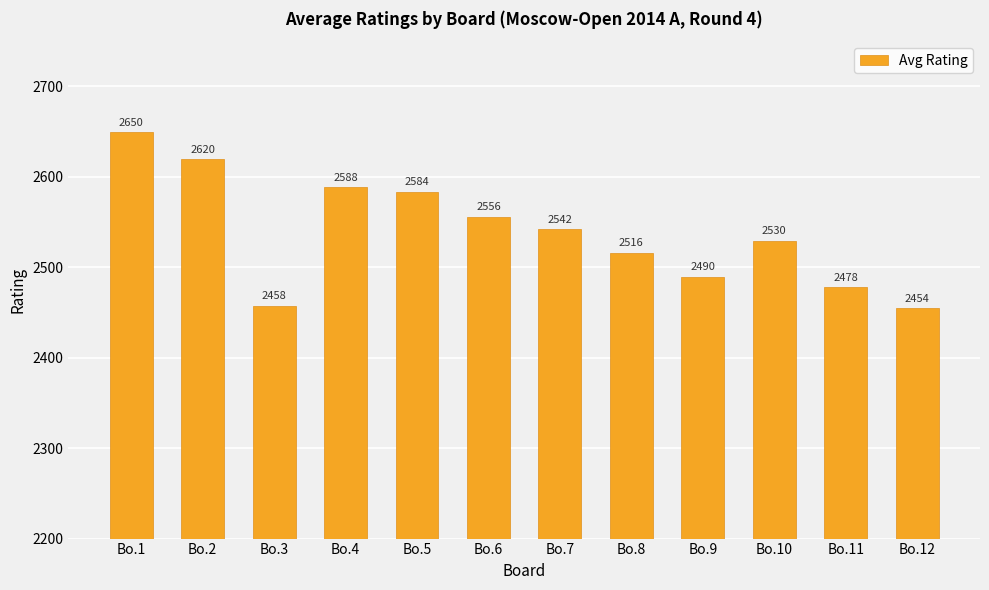

How many bars are there in total?

12